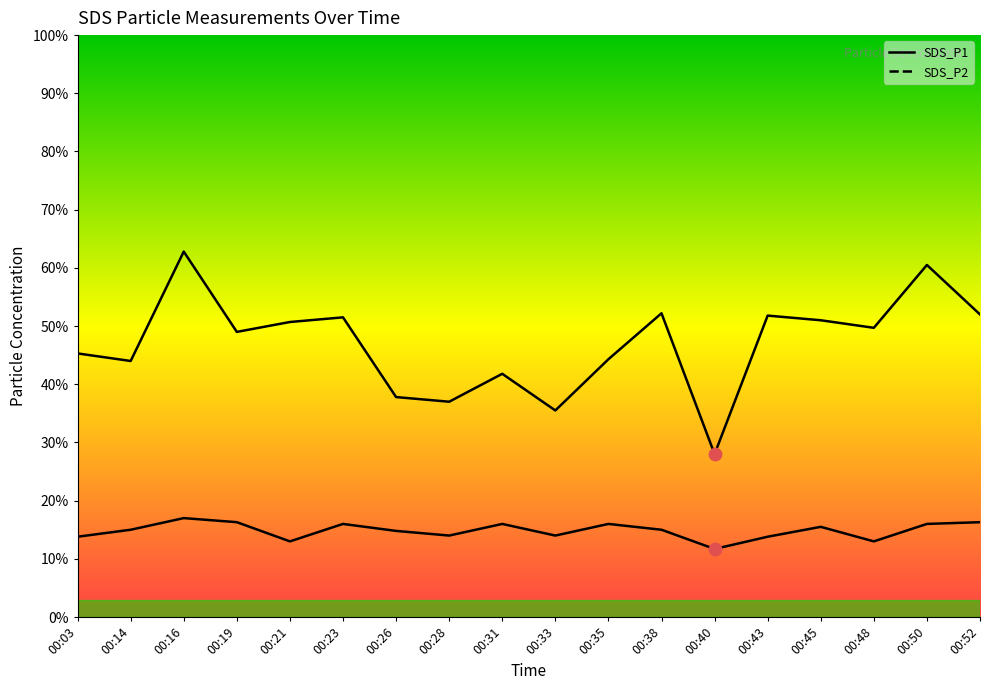

Which series contains the highest Y value?

SDS_P1